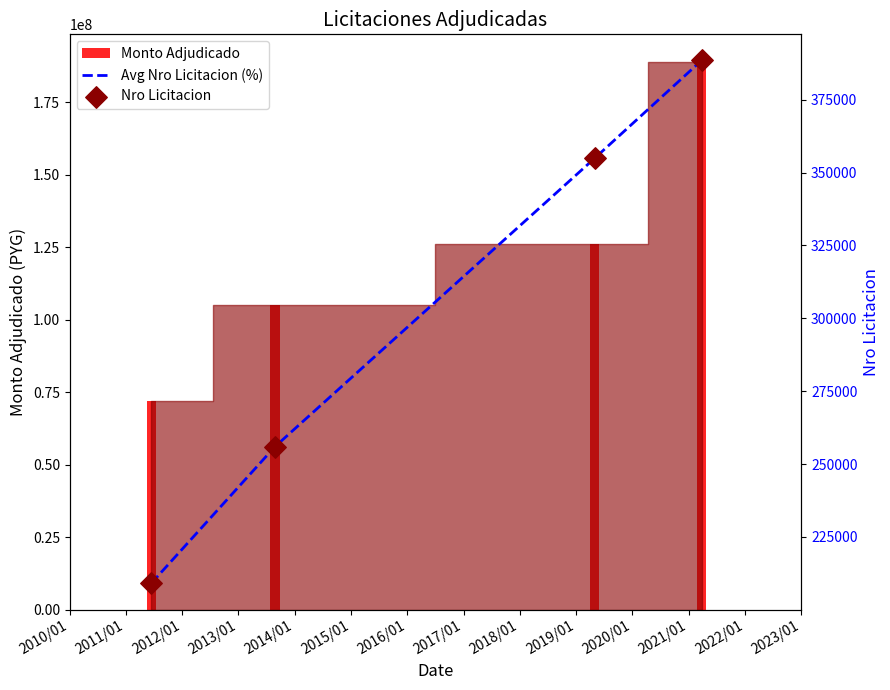

Which series has the largest total across all categories?

Monto Adjudicado